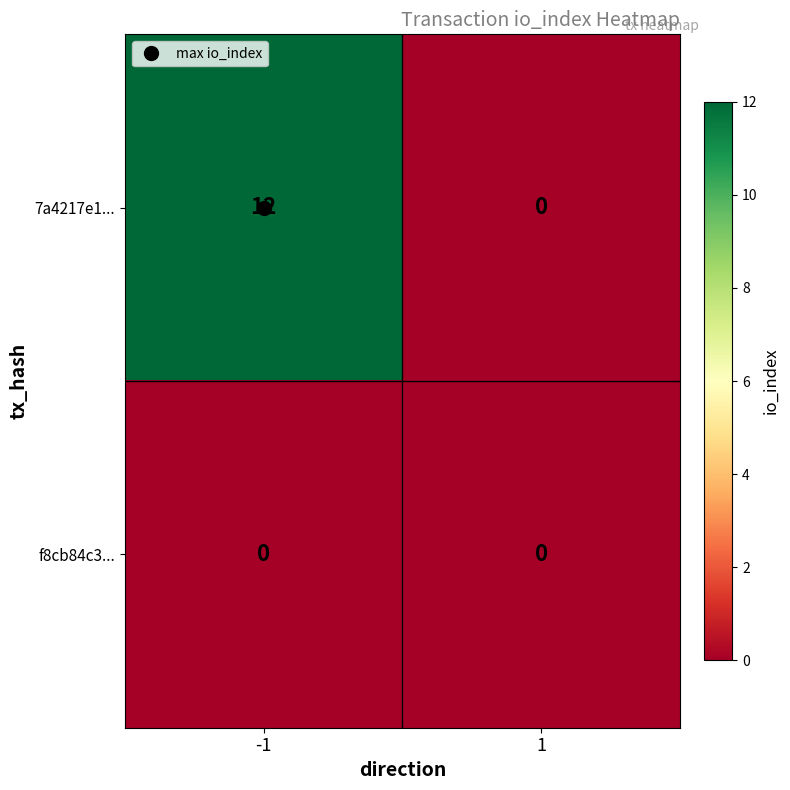

Is it true that 7a4217e1... equals 0 at 1?

True